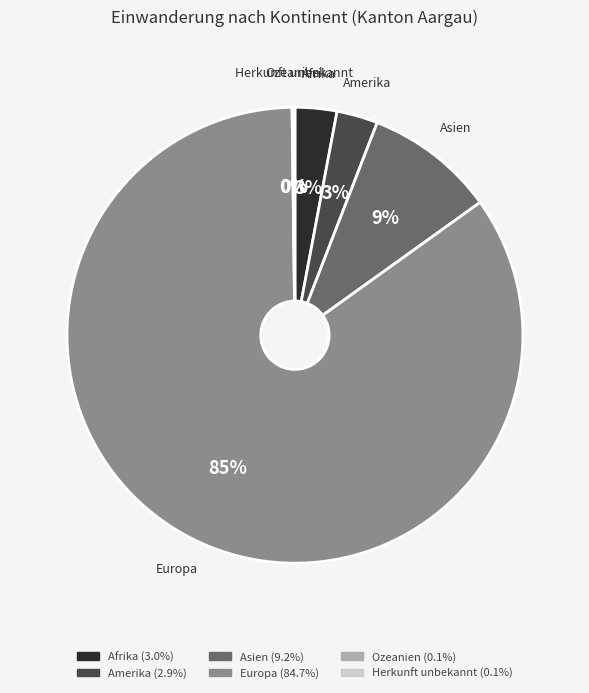

Is Amerika the majority of the pie?

No